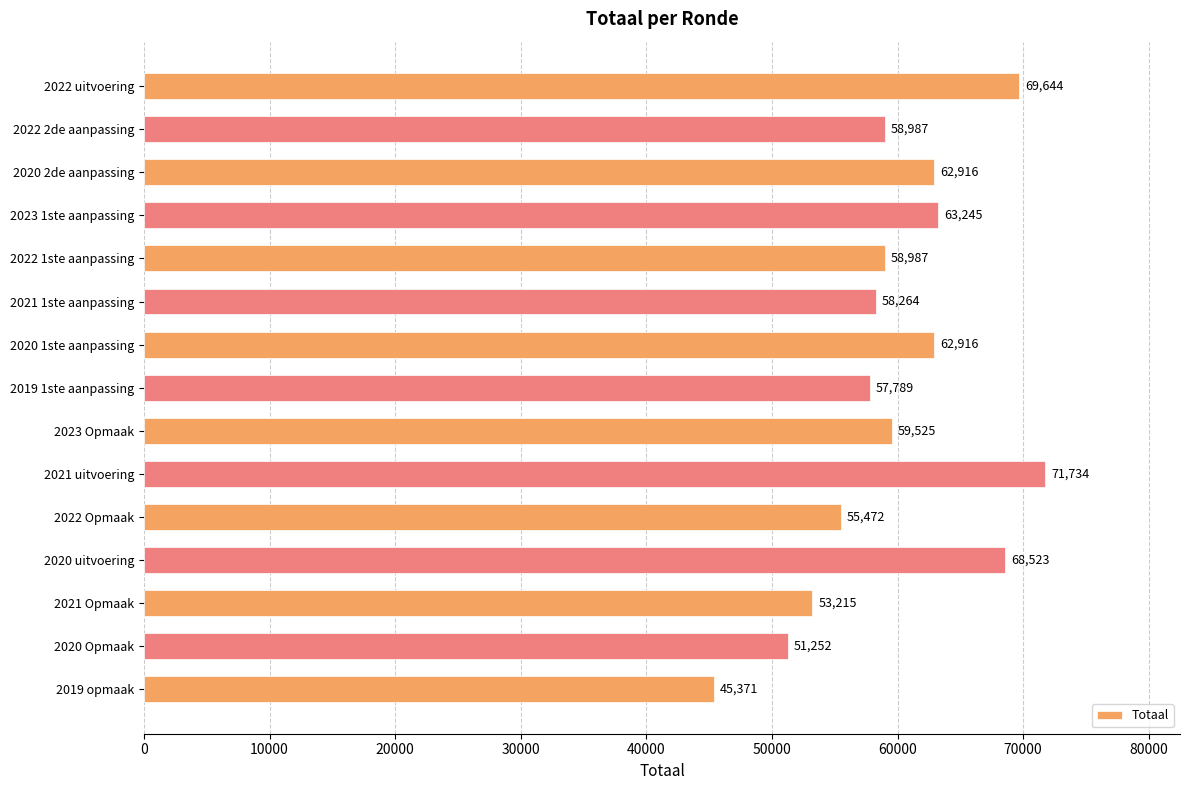

The value at 2023 1ste aanpassing is 63245. True or false?

True